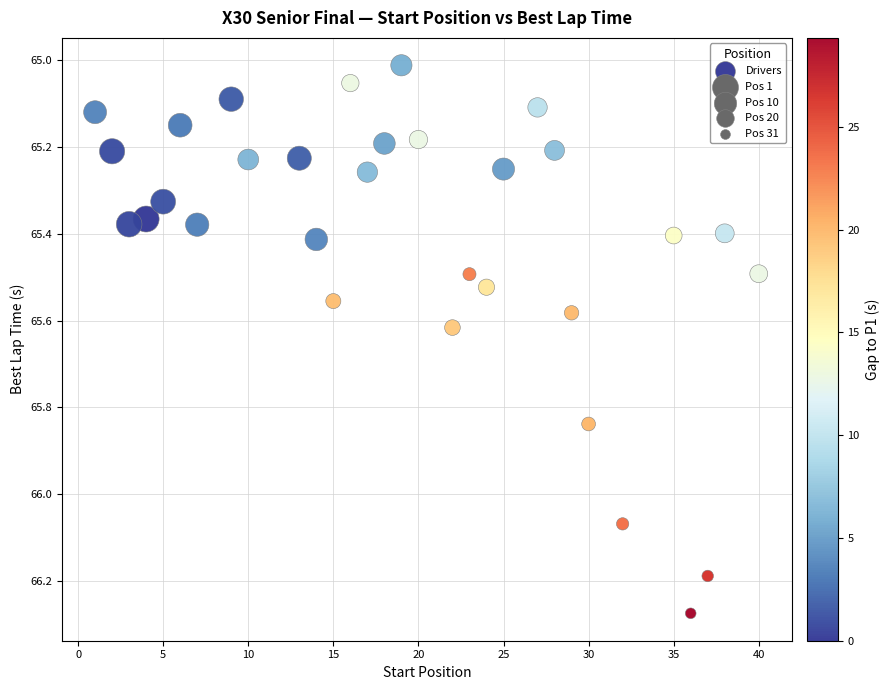

What is the range of X values (max minus min)?

39.0